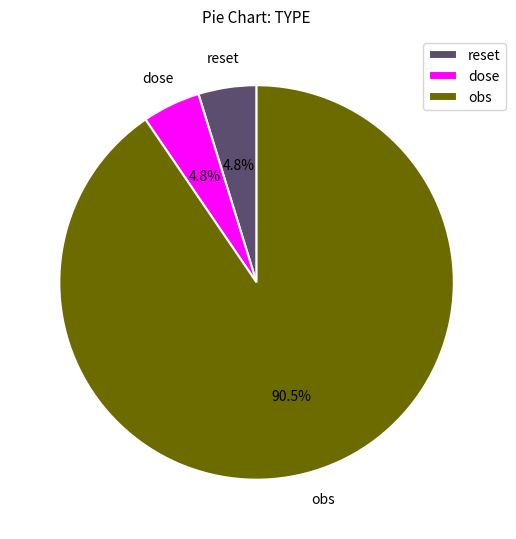

The reset slice represents 12% of the pie. True or false?

False